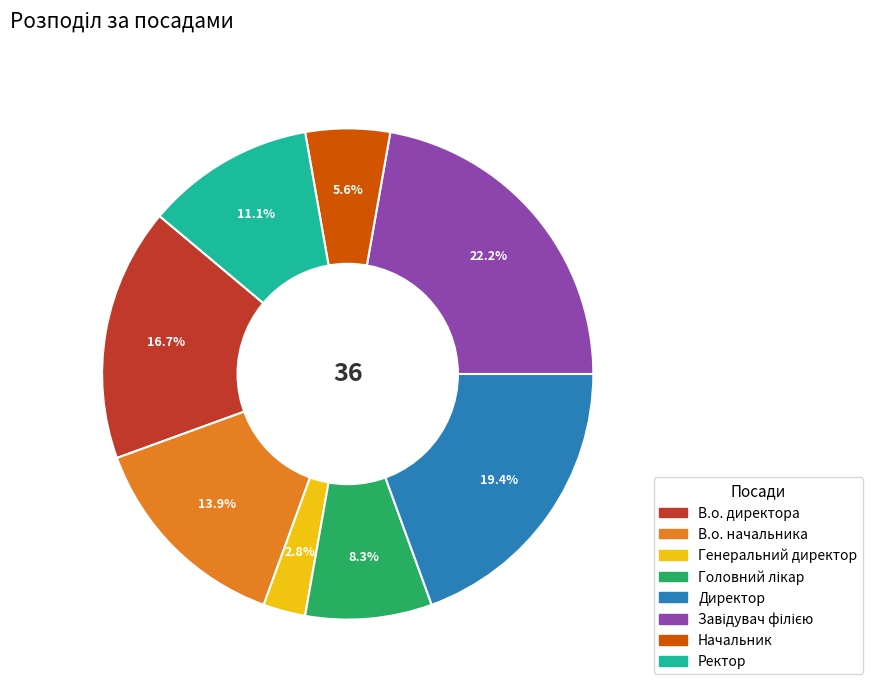

Does any single category account for the majority?

No